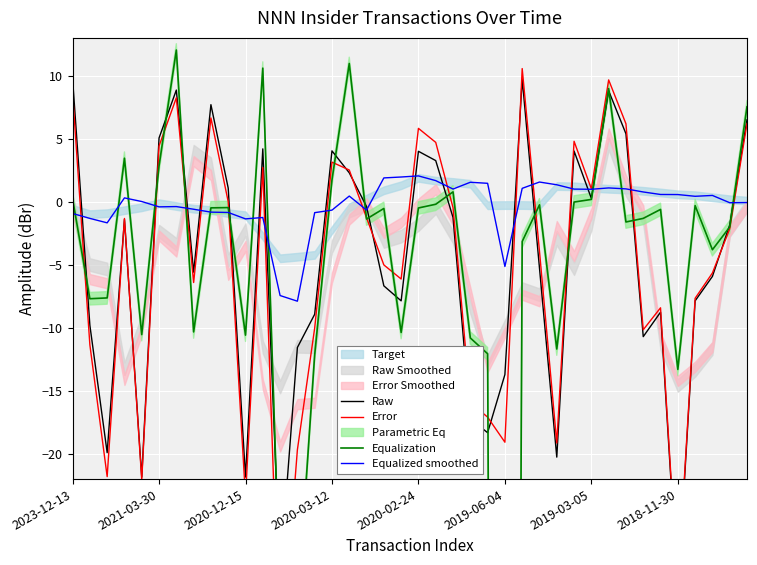

Which series ends up on top after the final intersection of Error and Equalization?

Equalization